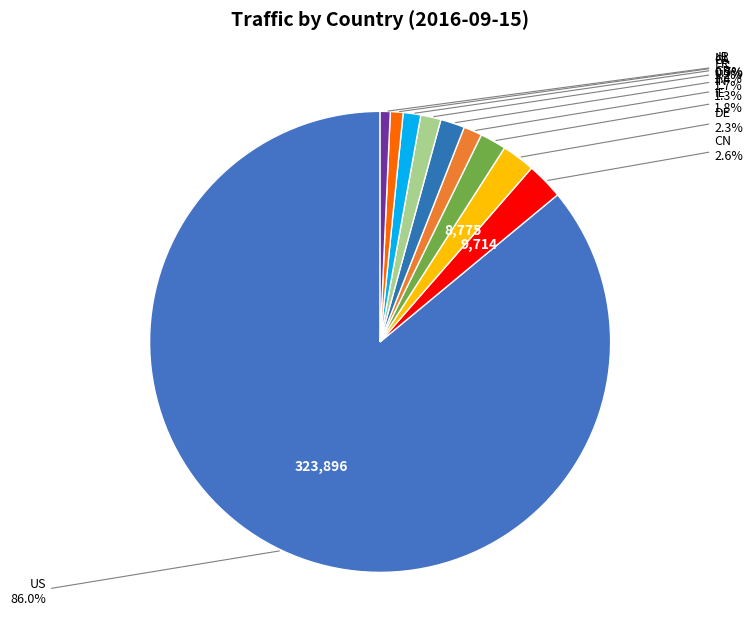

Is there a majority slice in this chart?

Yes